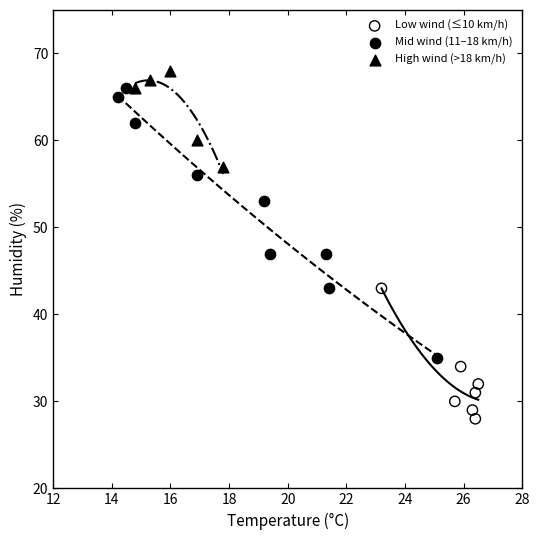

Which series has the largest Y range (max minus min)?

Mid wind (11–18 km/h)